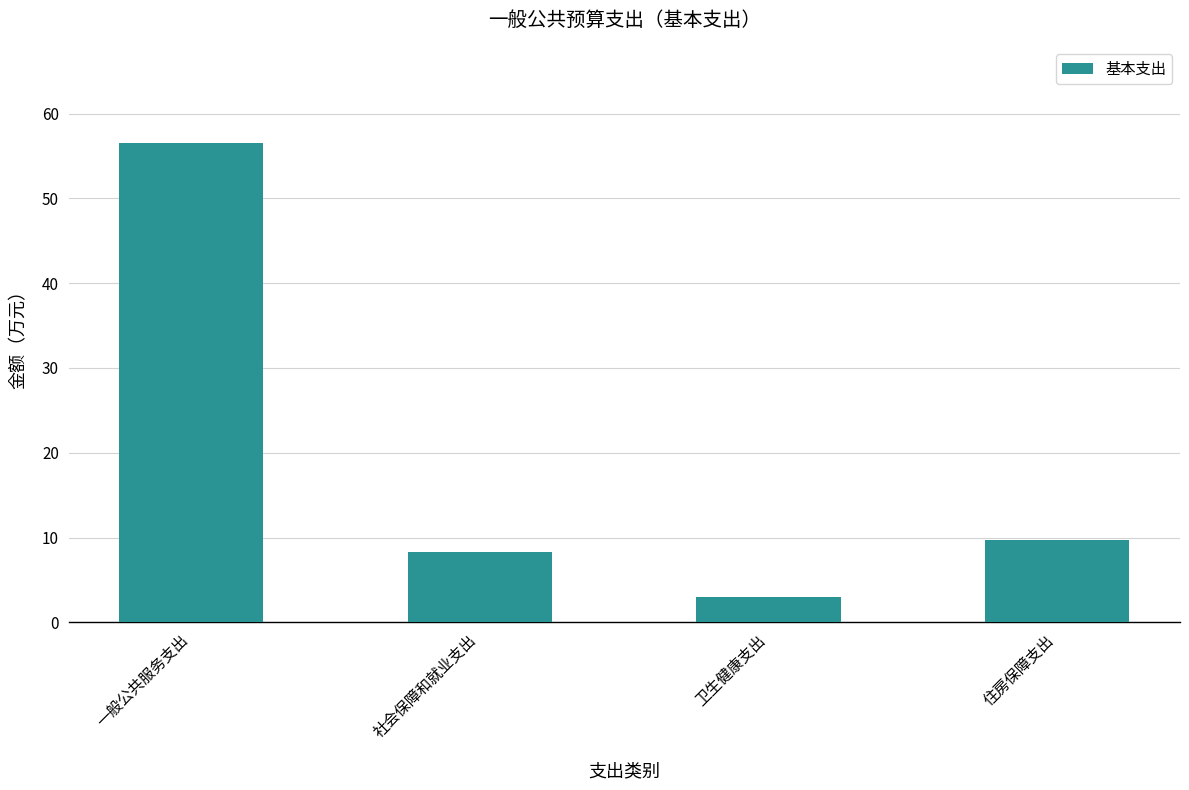

Reading left to right, list all the values displayed in this chart.

56.6	8.3	3.0	9.8